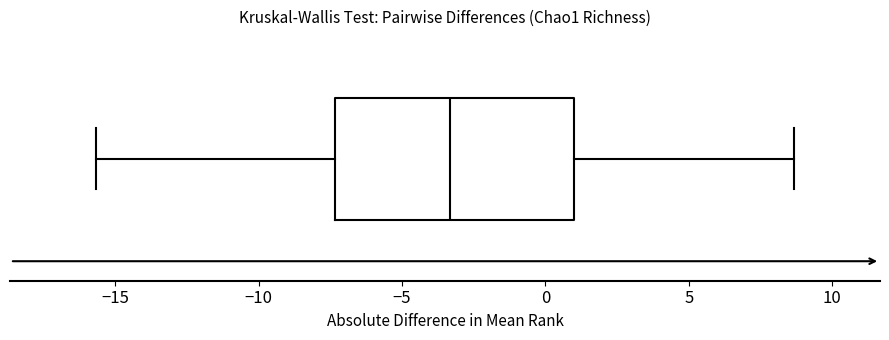

Transcribe this box plot: give where the median line is, the range the box spans, and where the two whiskers end, as read against the x-axis. The values are not printed on the chart, so give them approximately, as read against the axis.

median -3.5, box -7.5 to 1.0, whiskers -15.5 to 8.5